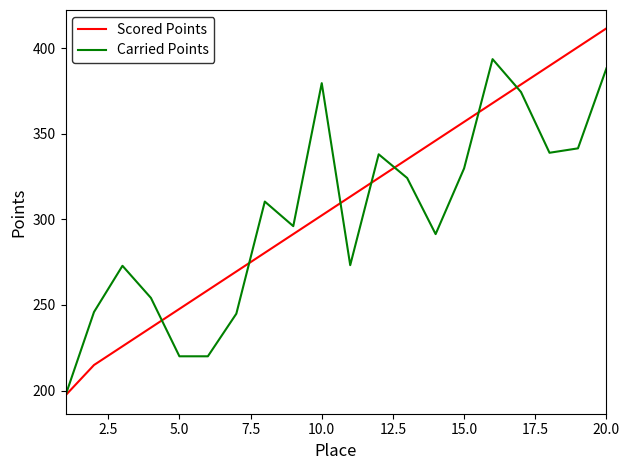

Which series has the largest range (max minus min)?

Scored Points